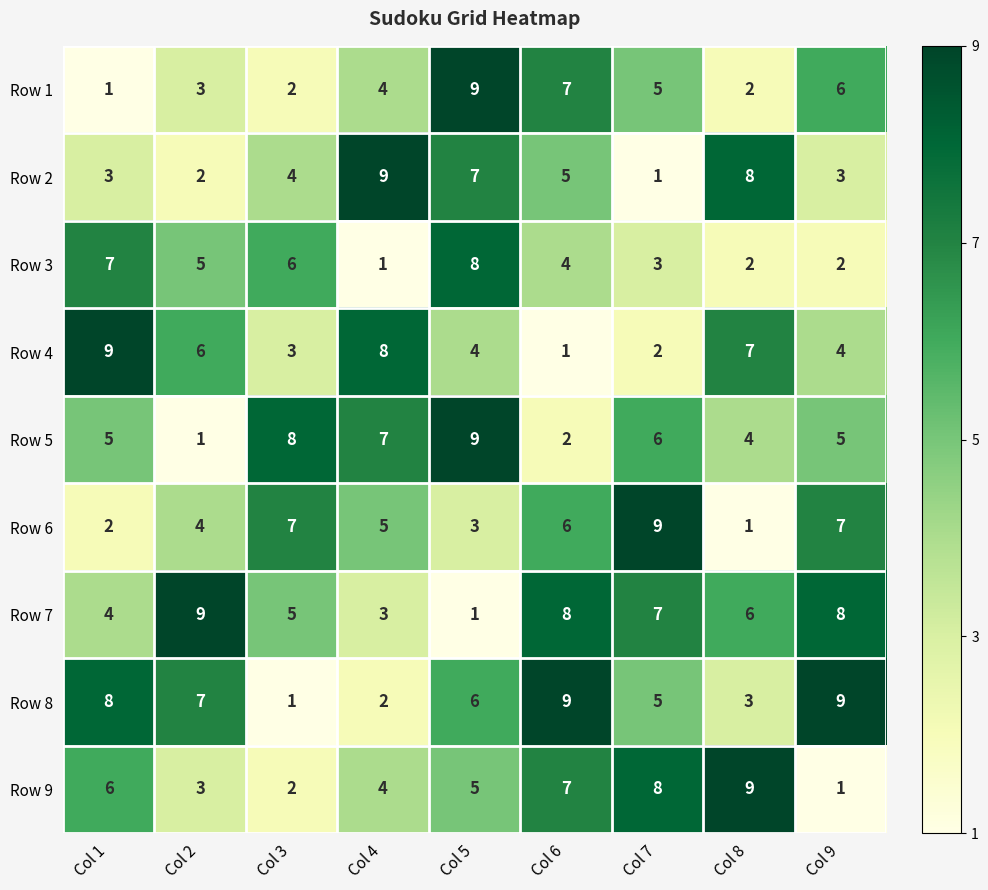

What is the total value across all series at Col 4?

43